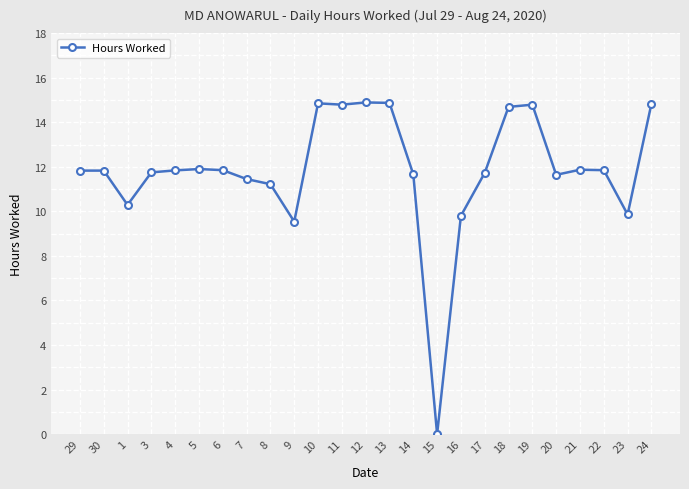

What is the label of the 2nd point from the left?

30